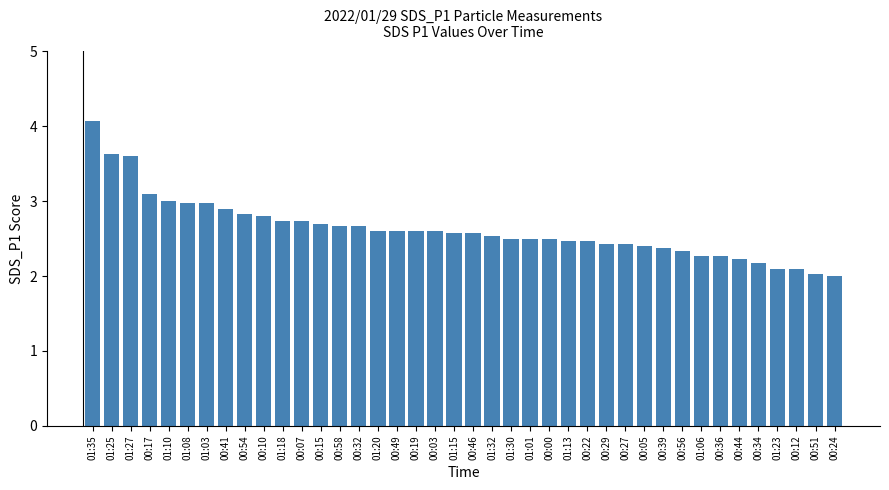

What is the change in value from 00:10 to 00:00?

-0.3